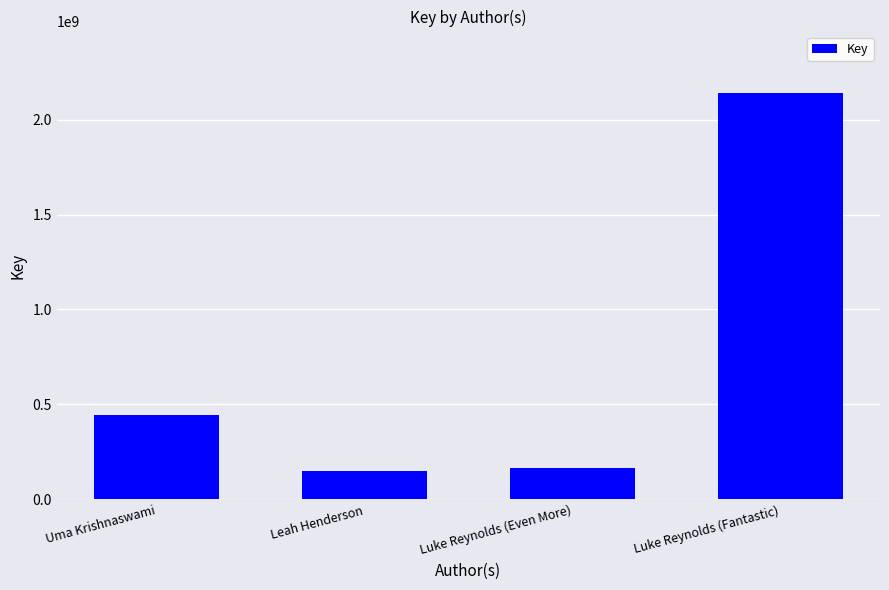

What is the label of the 4th bar from the right?

Uma Krishnaswami